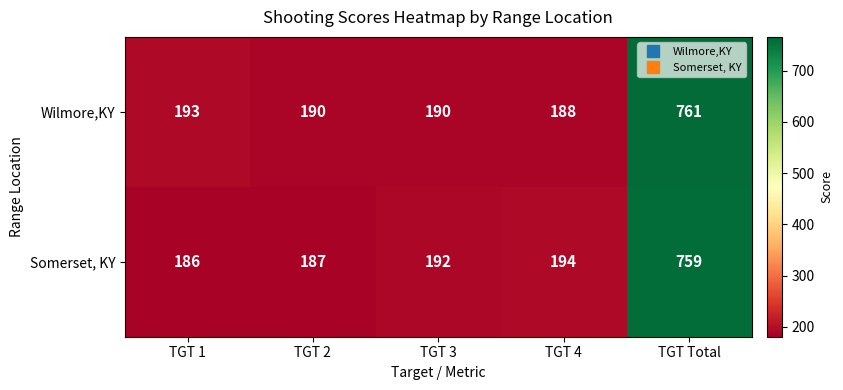

Which series has the largest total across all categories?

Wilmore,KY